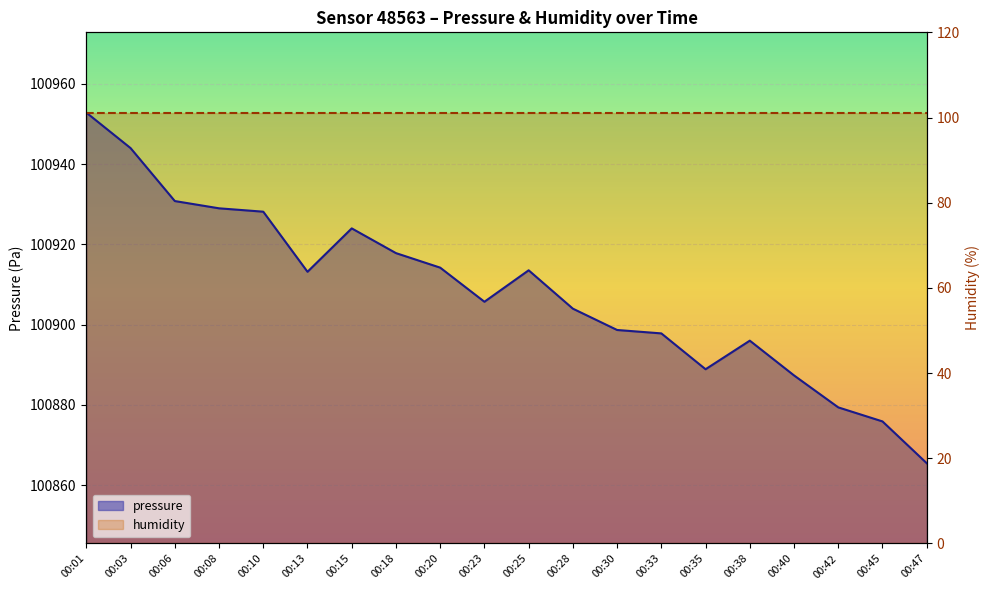

Rank the series by their maximum value, from highest to lowest.

pressure, humidity